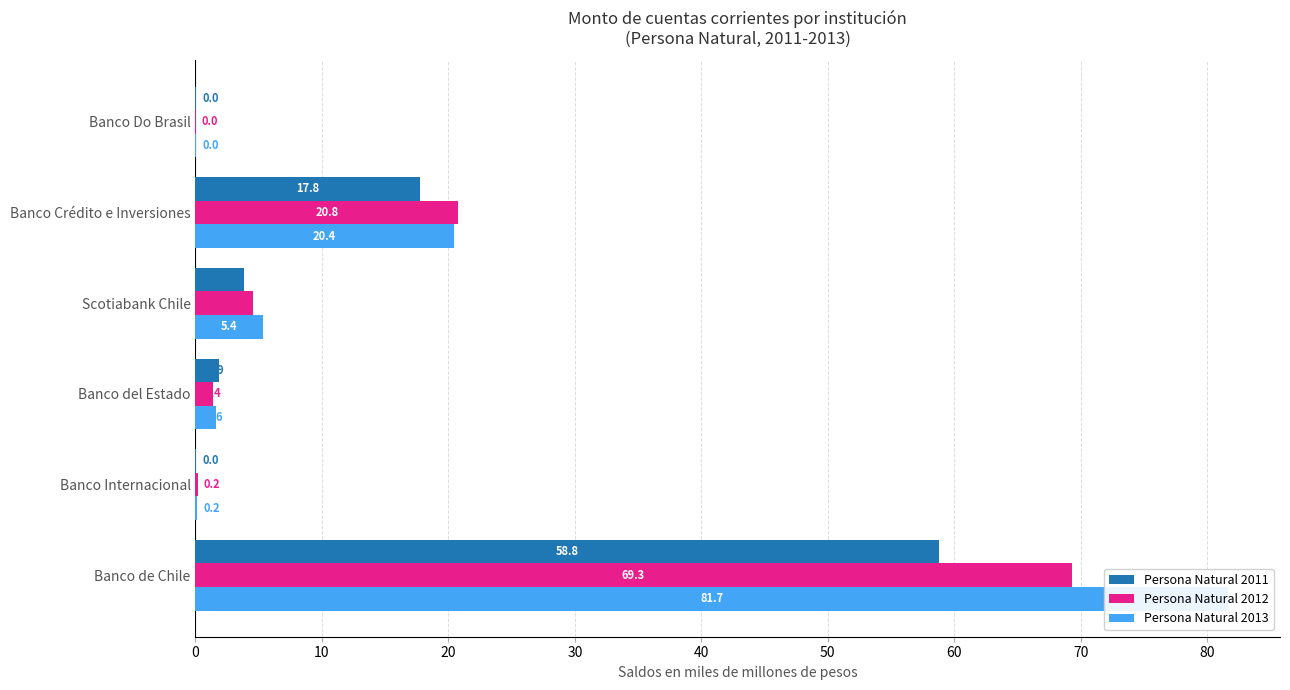

How many values in the Persona Natural 2013 series exceed 5?

3